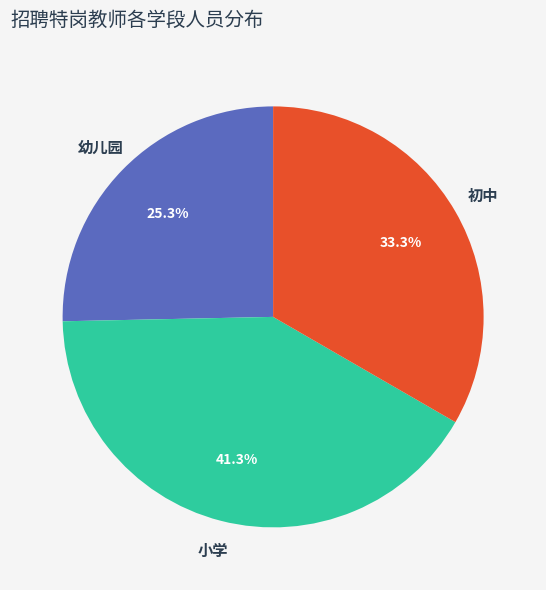

To the nearest percent, what is the difference between the largest and smallest slice percentages?

16%